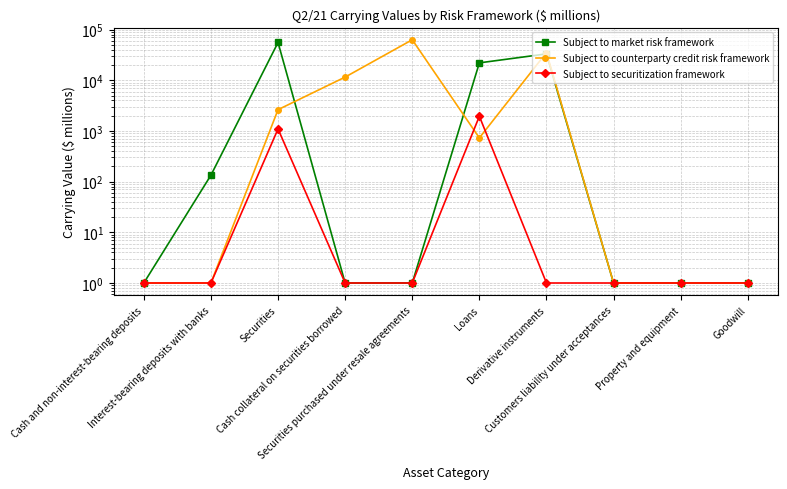

True or false: Subject to market risk framework has more than 0 points higher than both neighbors.

True